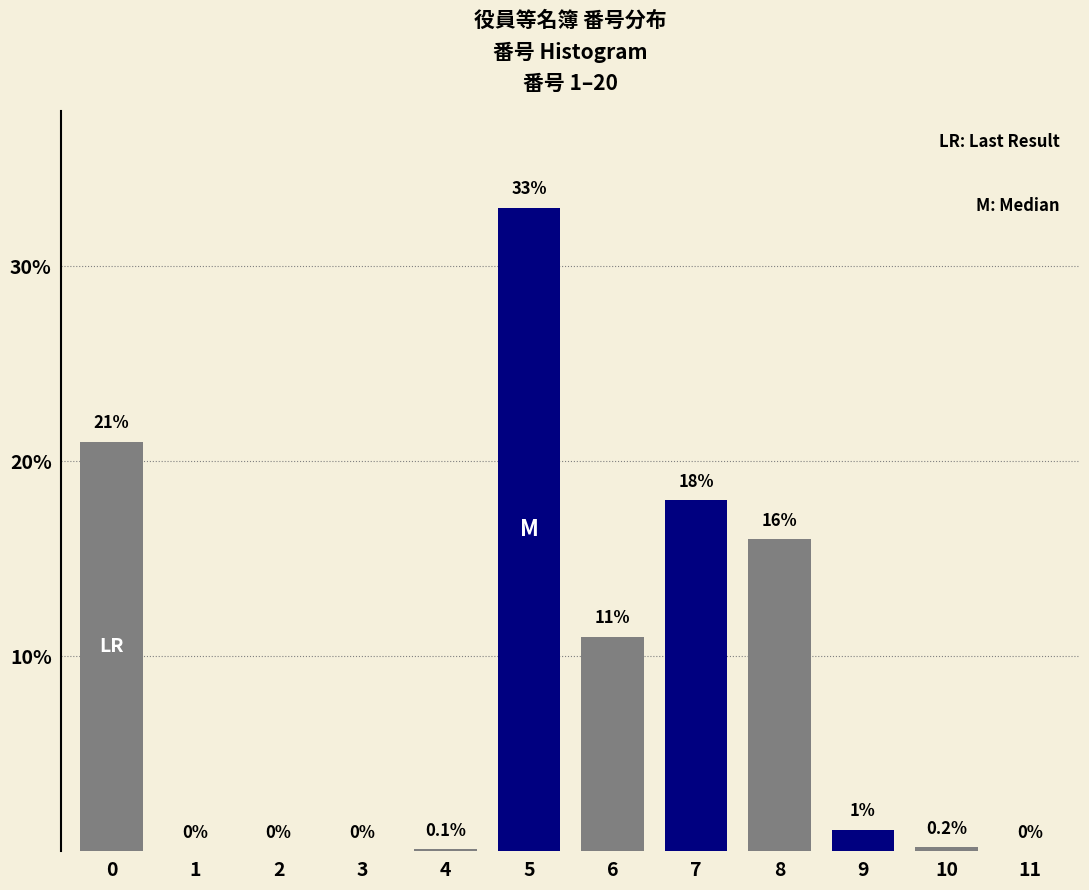

Reading left to right, transcribe all the data shown in this chart.

0=21.0	1=0.0	2=0.0	3=0.0	4=0.1	5=33.0	6=11.0	7=18.0	8=16.0	9=1.1	10=0.2	11=0.0